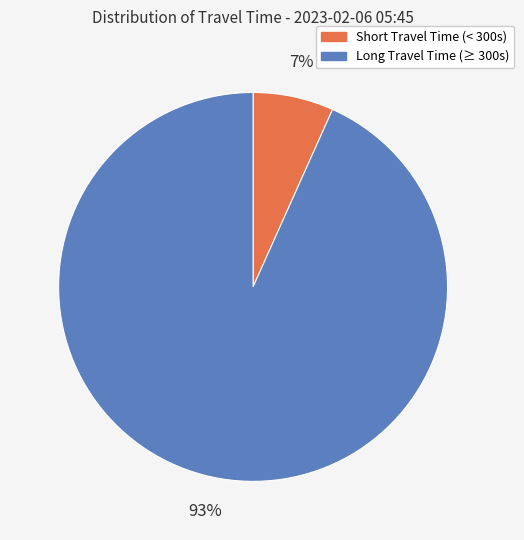

Rank the categories by value from lowest to highest.

Short Travel Time (< 300s), Long Travel Time (≥ 300s)